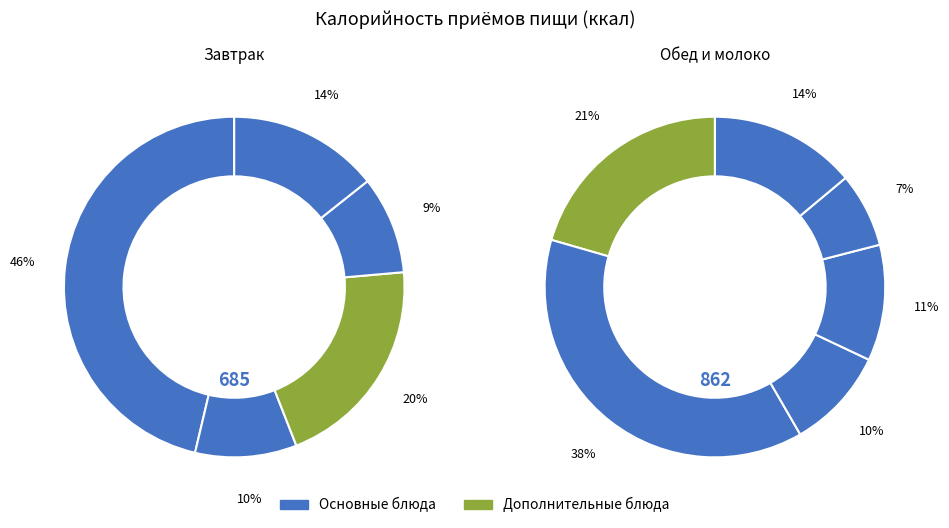

How many segments does this pie chart have?

11